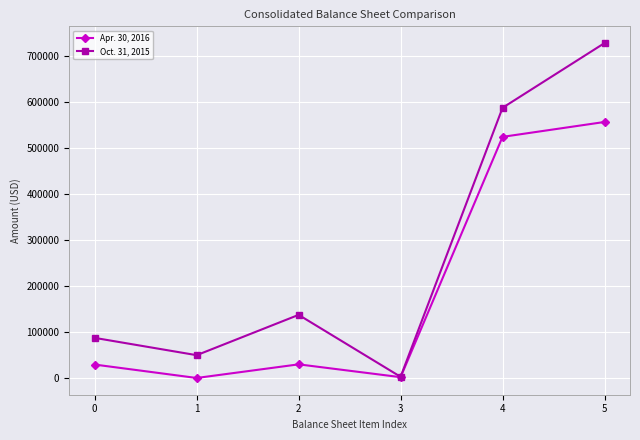

What is the difference between the maximum and second lowest values in the Apr. 30, 2016 series?

554456